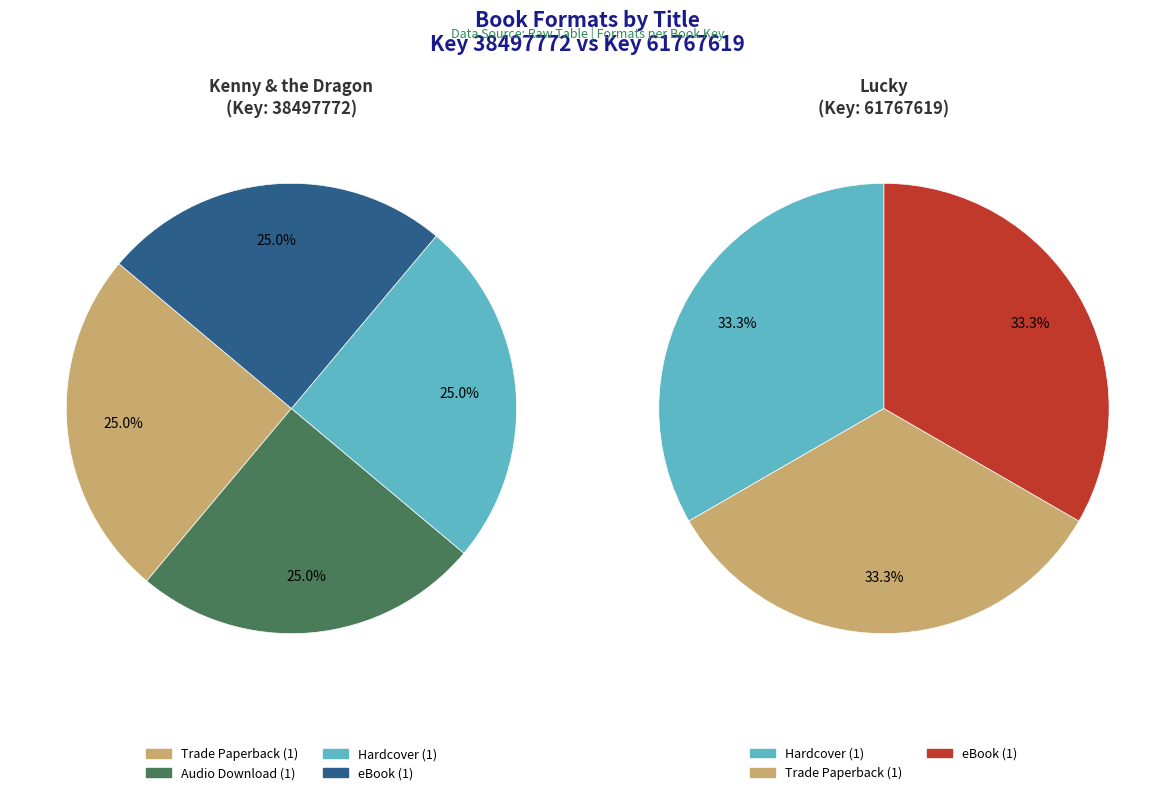

Which slice is the largest?

Hardcover